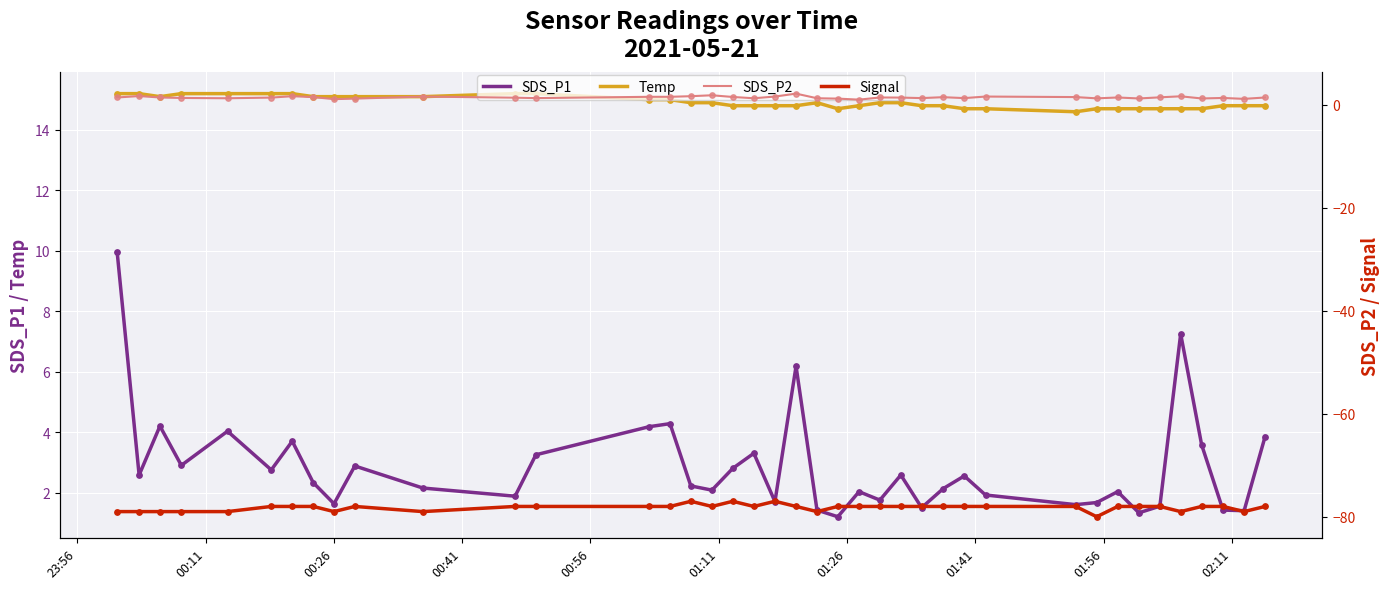

What are all the series names shown in the legend?

SDS_P1, Temp, SDS_P2, Signal